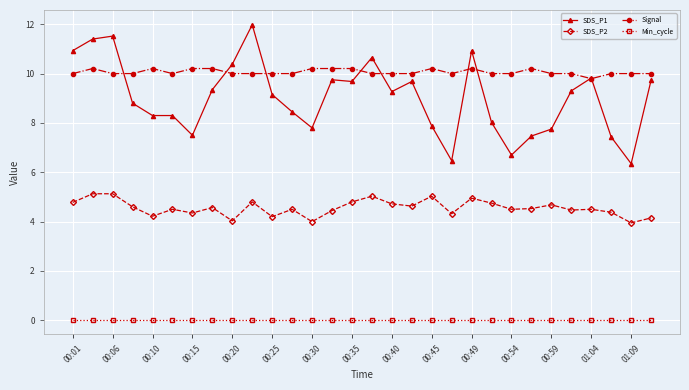

True or false: SDS_P2 and Min_cycle intersect in this chart.

False